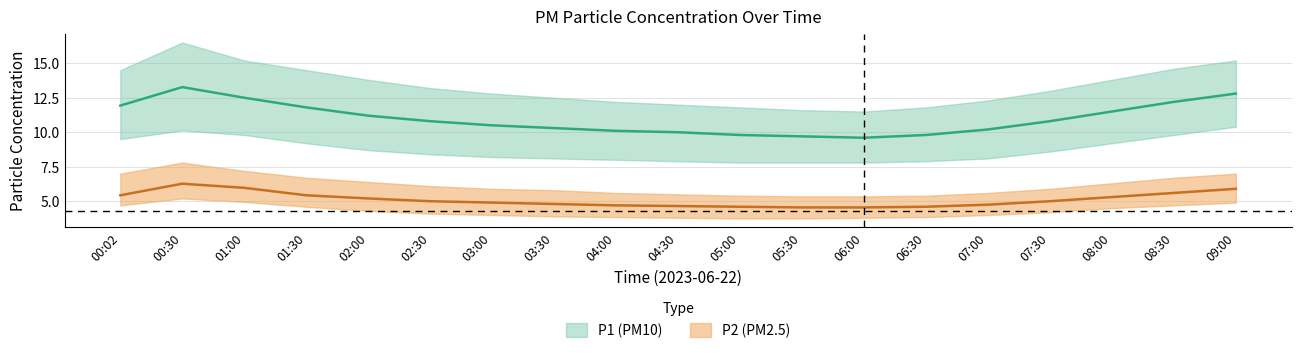

What is the average value of the P2_upper series?

6.2